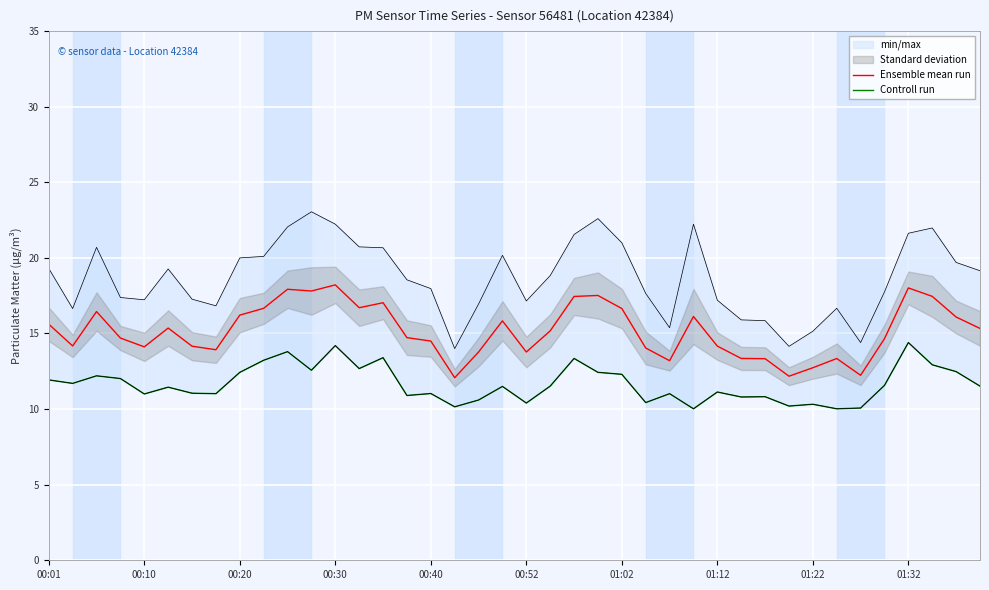

How many values in the Ensemble mean run series exceed 15?

20